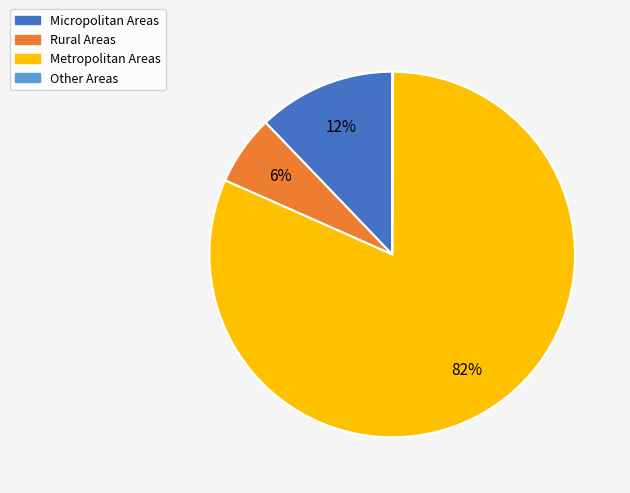

What is the largest slice in the pie chart?

Metropolitan Areas